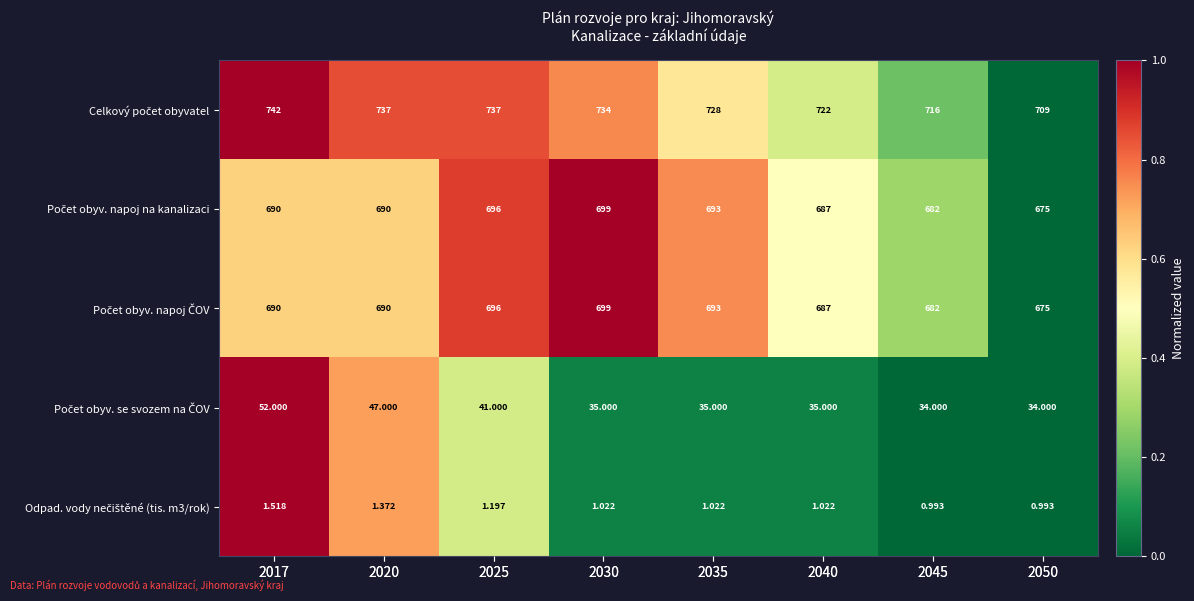

Rank the categories by Celkový počet obyvatel value from highest to lowest.

2017, 2020, 2025, 2030, 2035, 2040, 2045, 2050